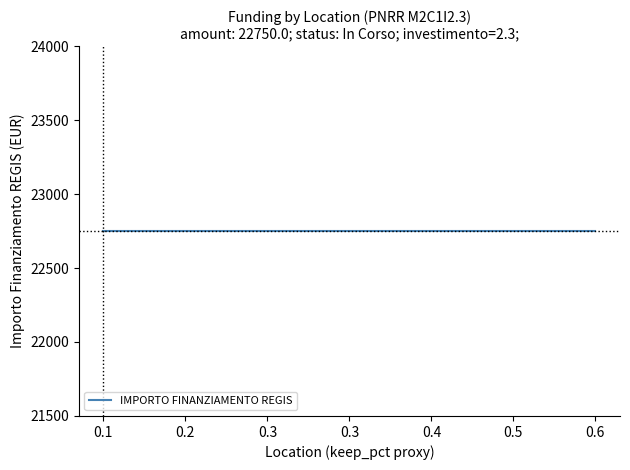

How many lines are shown in the chart?

3